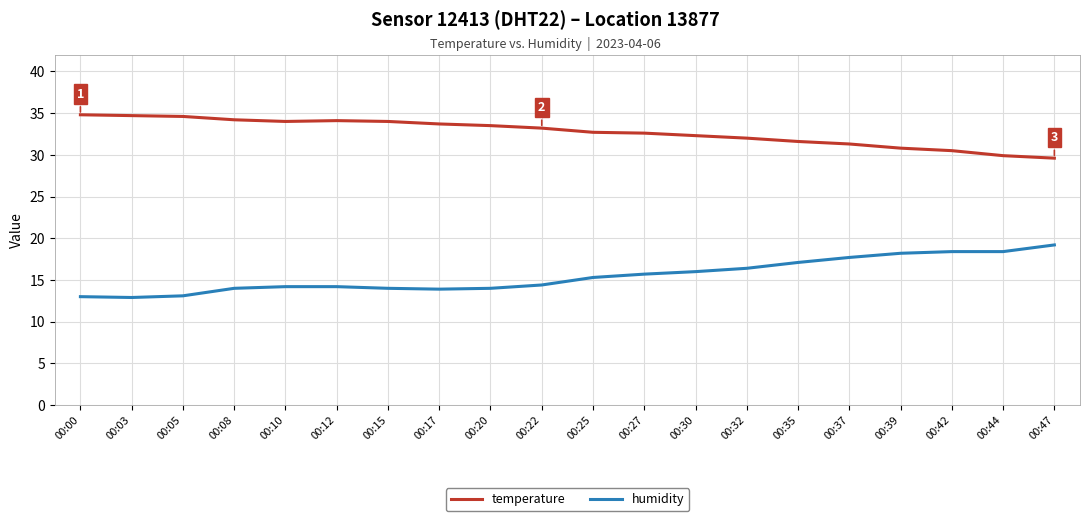

The value of humidity at 00:00 is 4.2. True or false?

False